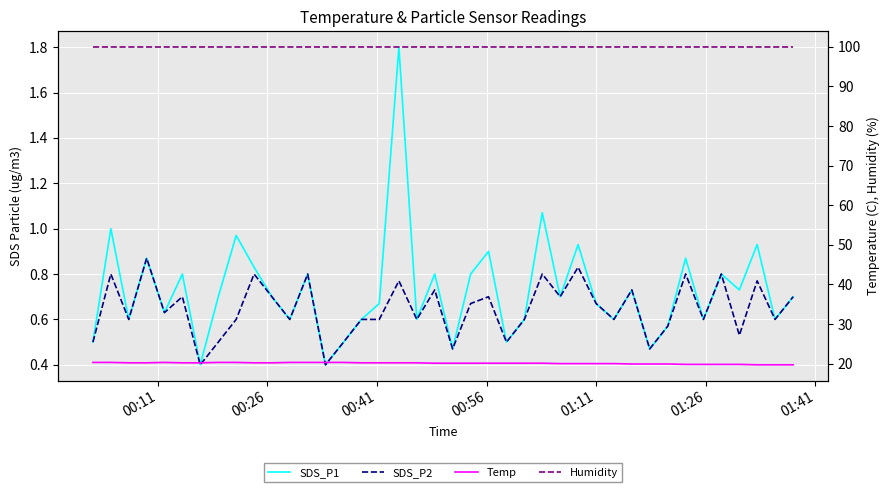

How many interior local valleys does the SDS_P2 series have?

14